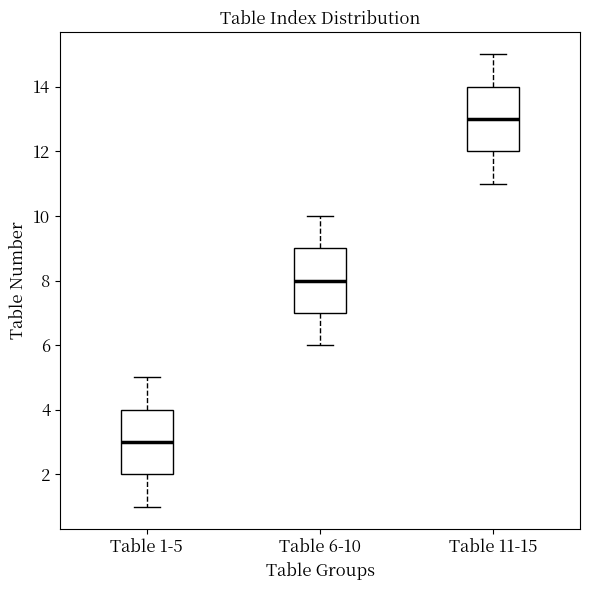

Reading left to right, read every box against the y-axis: the position of its median line, the range the box covers, and the ends of its whiskers. The values are not printed on the chart, so give them approximately, as read against the axis.

Table 1-5: median 3, box 2 to 4, whiskers 1 to 5
Table 6-10: median 8, box 7 to 9, whiskers 6 to 10
Table 11-15: median 13, box 12 to 14, whiskers 11 to 15